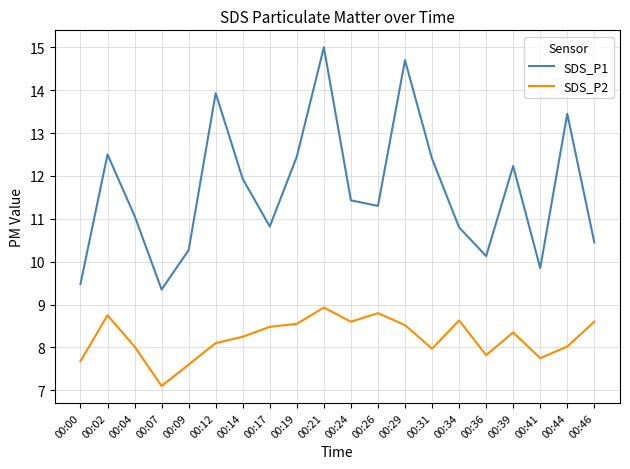

Is the value of SDS_P2 at 00:04 greater than the value of SDS_P1 at 00:26?

No